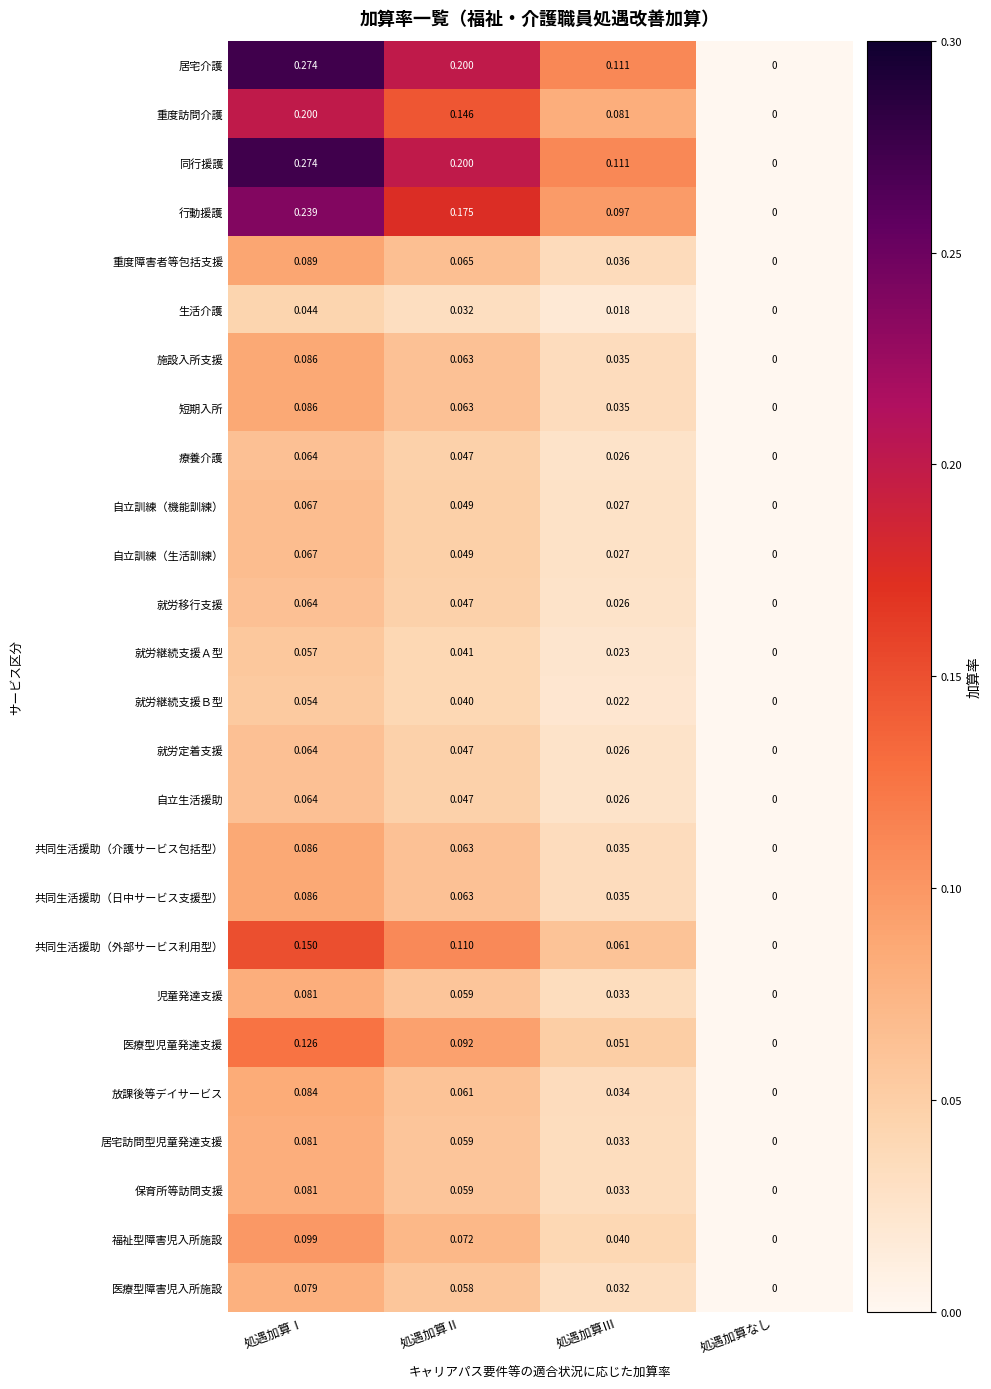

At which label does 重度障害者等包括支援 reach its minimum?

処遇加算なし